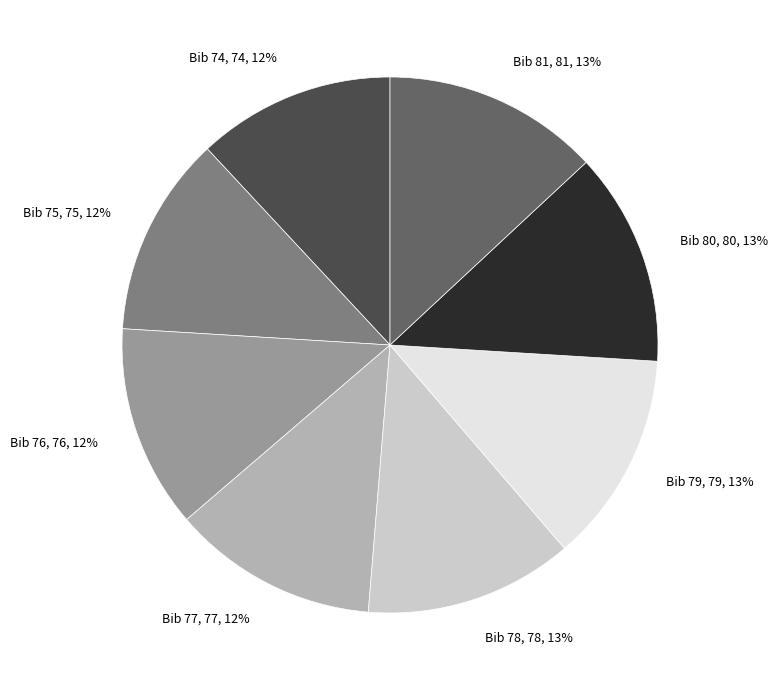

Approximately how many times larger is the value at Bib 74 compared to Bib 81?

0.9